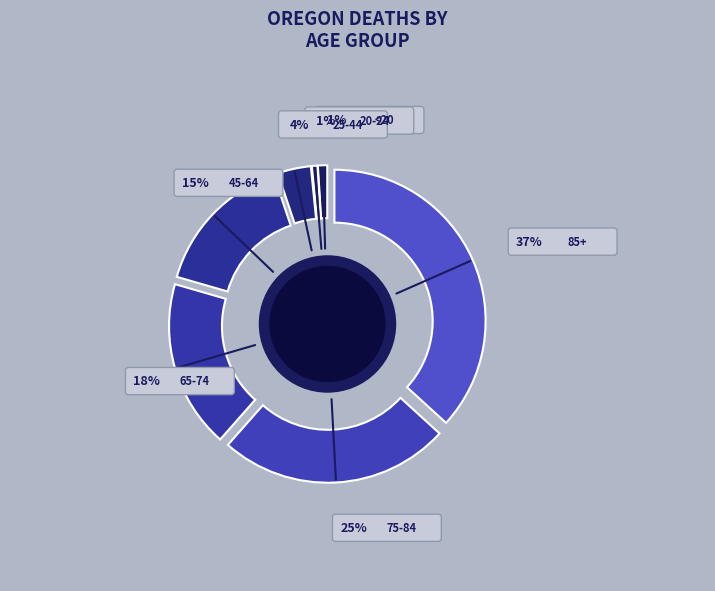

Does any single category account for the majority?

No